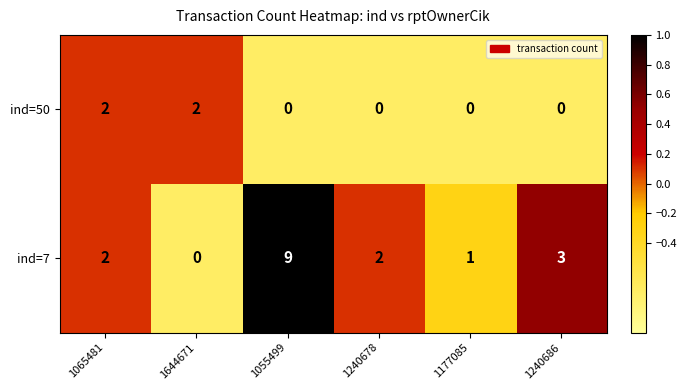

True or false: ind=50 has a value of 2 at 1065481.

True